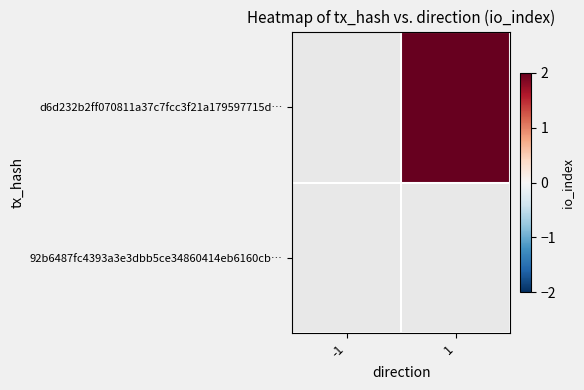

Which has a higher value, -1 or 1?

1